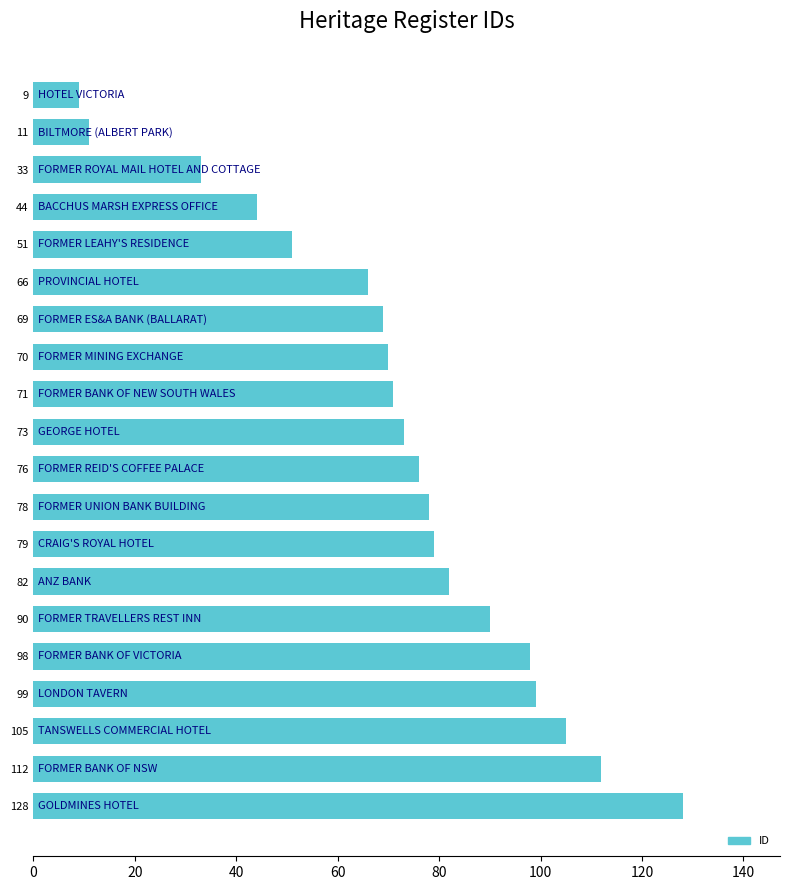

What is the difference between the second highest and second lowest values?

101